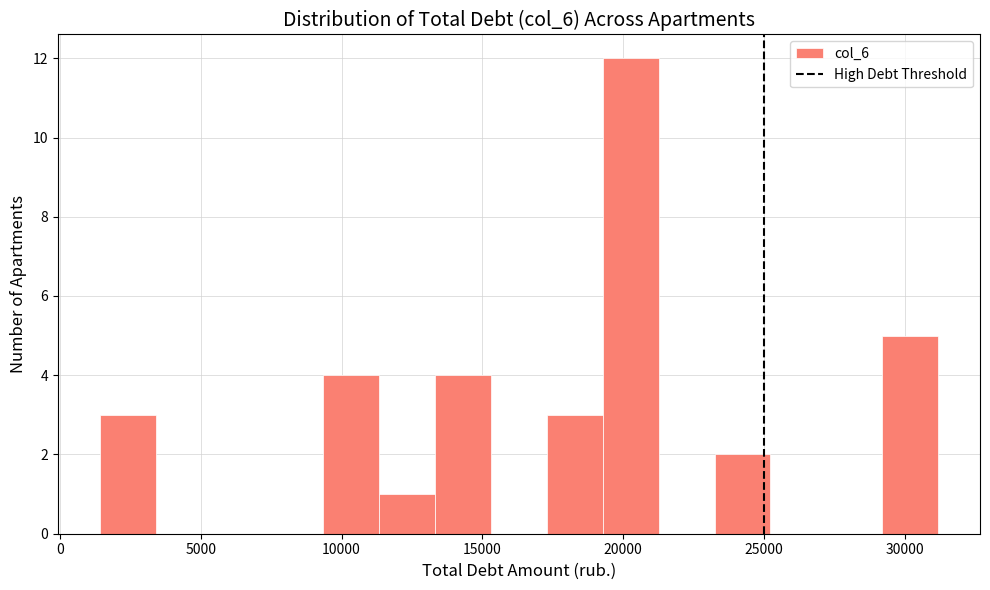

Read against the x-axis, roughly where is the centre of the tallest bar?

20500